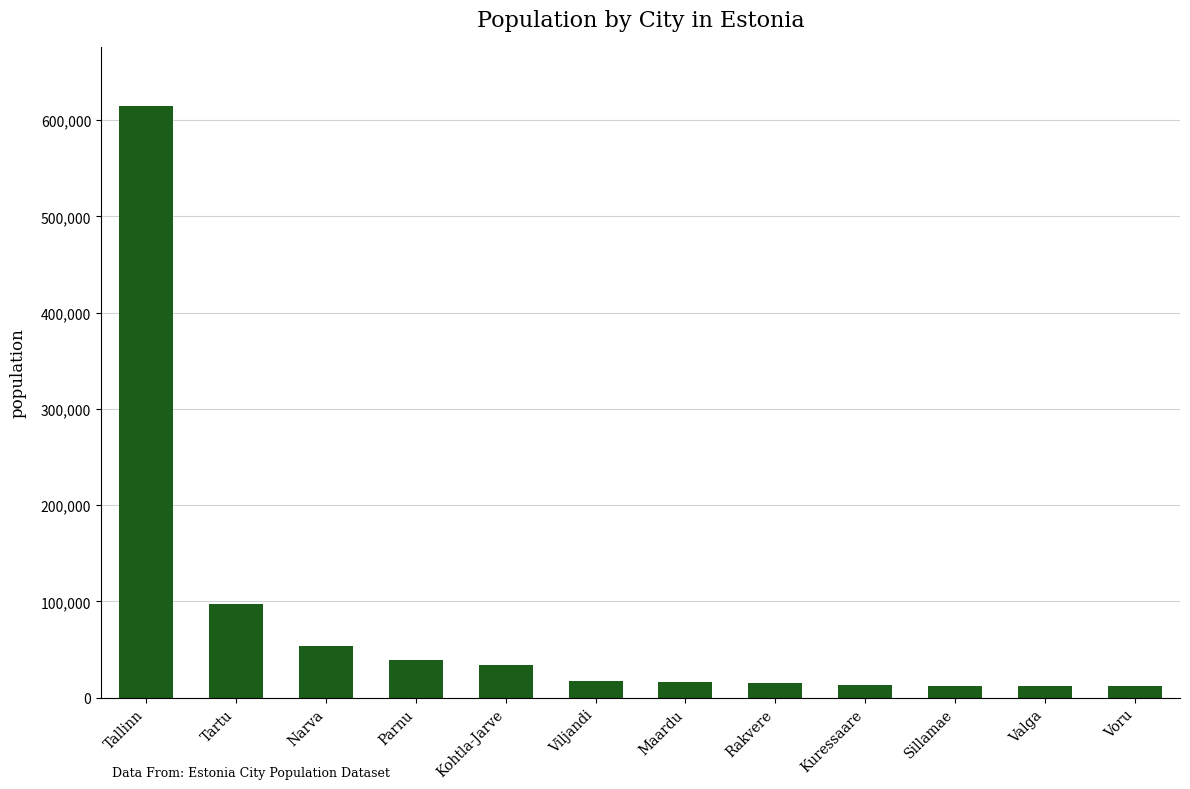

The chart shows a value of 17353 at Viljandi. True or false?

True